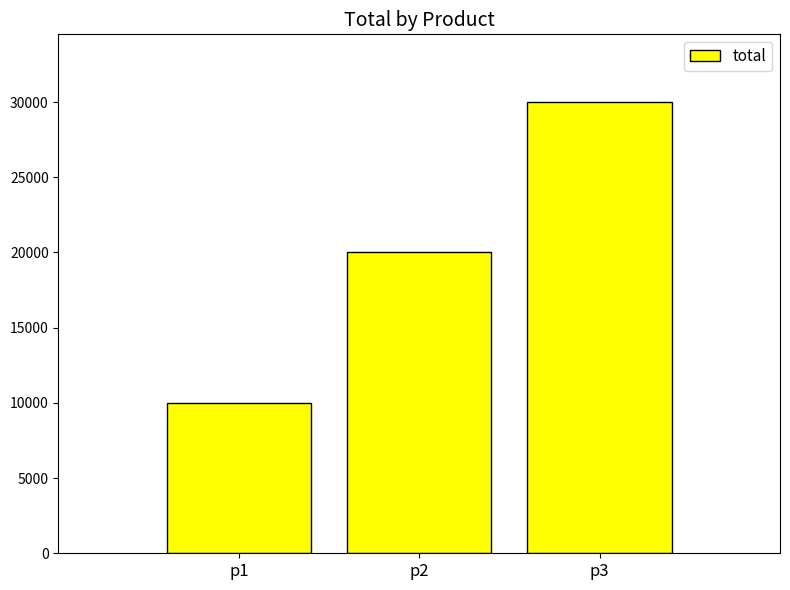

How many values are below 20000?

1